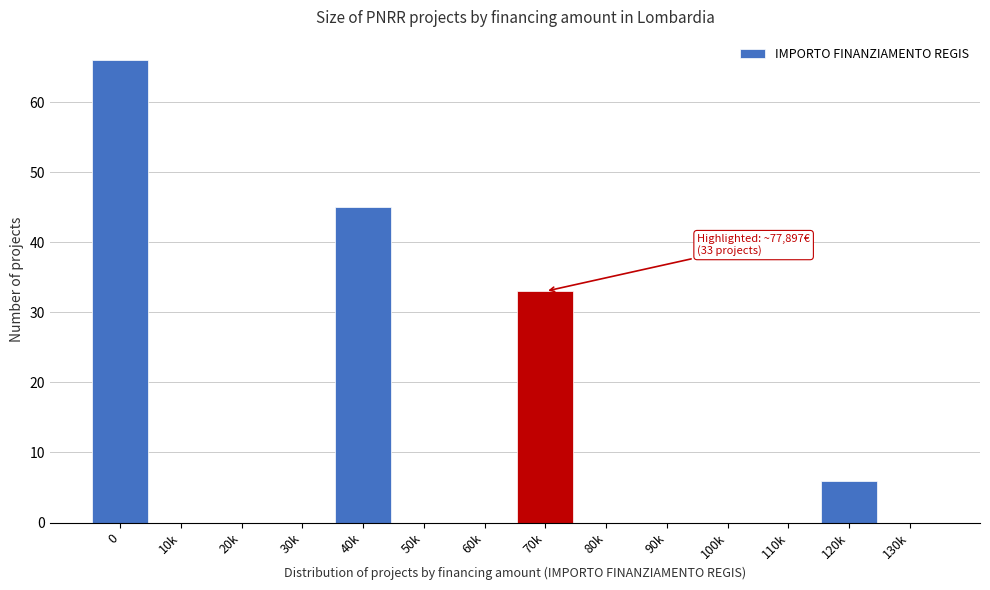

Reading left to right, what are all the values shown in this chart?

0=66	10k=0	20k=0	30k=0	40k=45	50k=0	60k=0	70k=33	80k=0	90k=0	100k=0	110k=0	120k=6	130k=0